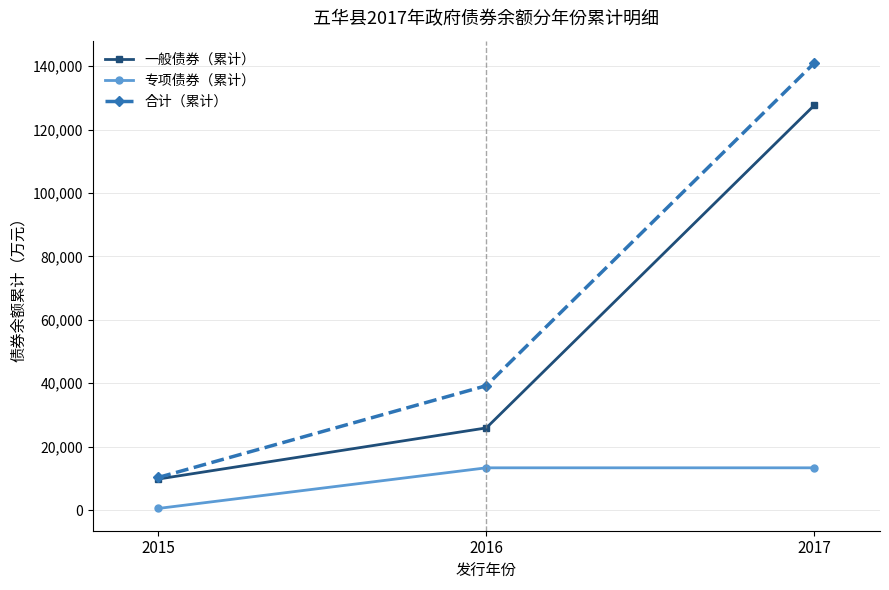

List the series in order of their overall mean, lowest first.

专项债券（累计）, 一般债券（累计）, 合计（累计）